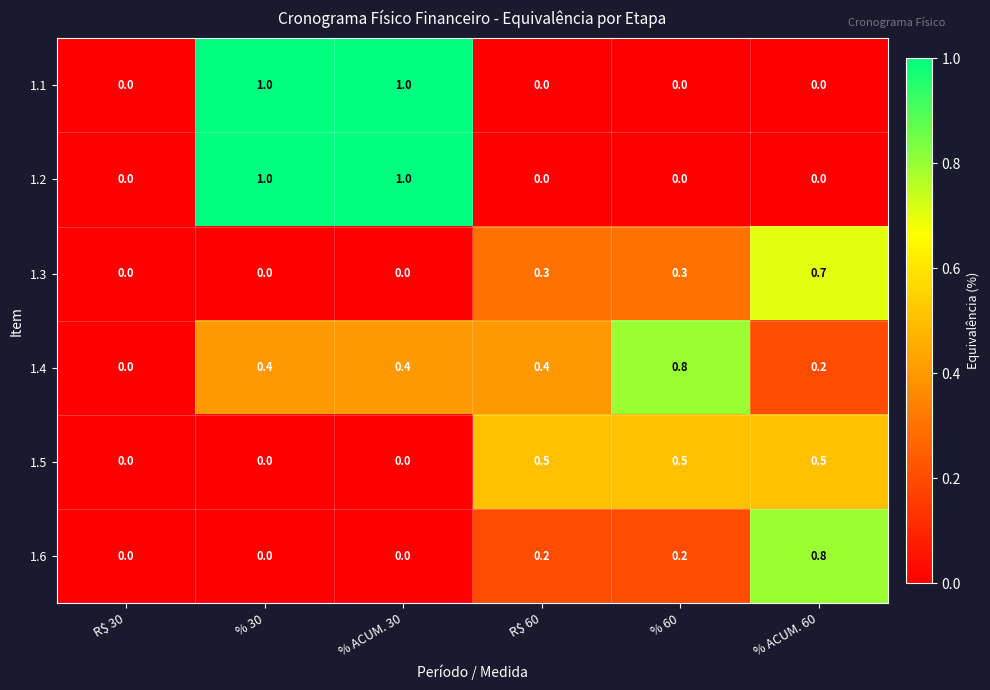

How many 1.2 values are between 0 and 1?

6